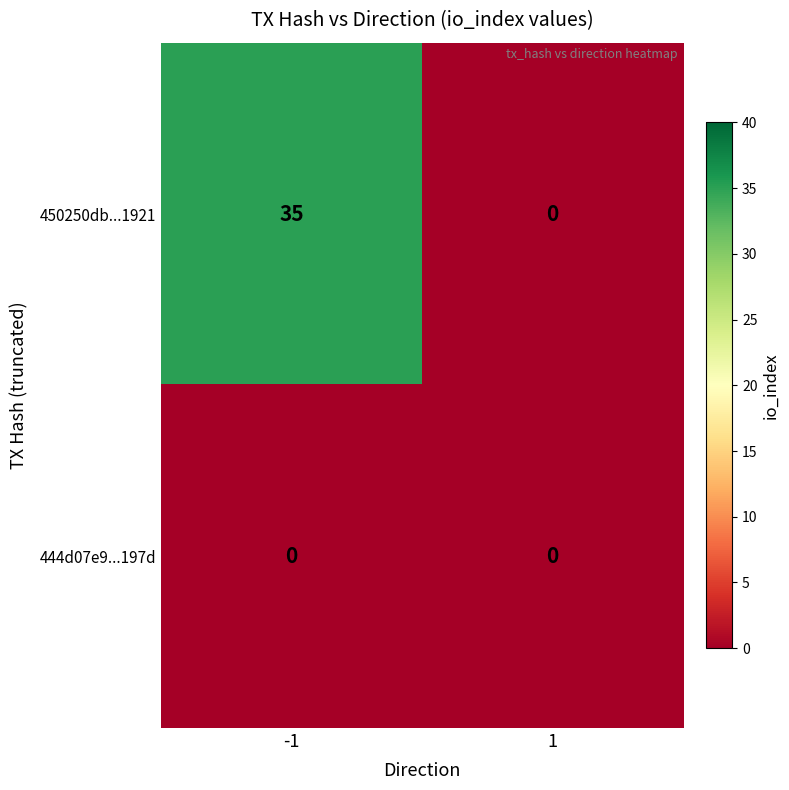

List the labels in order of 450250db...1921 value, largest first.

-1, 1